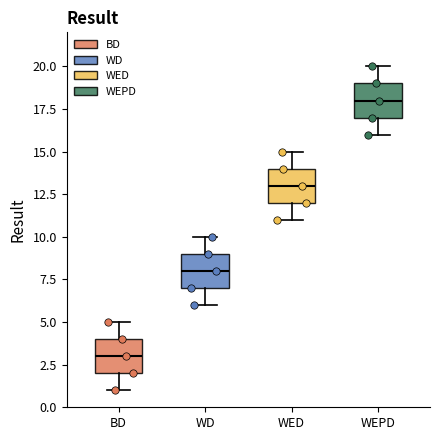

Reading left to right, transcribe this box plot: for each box, give where its median line is, the range the box spans, and where its two whiskers end, as read against the y-axis. The values are not printed on the chart, so give them approximately, as read against the axis.

BD: median 3, box 2 to 4, whiskers 1 to 5
WD: median 8, box 7 to 9, whiskers 6 to 10
WED: median 13, box 12 to 14, whiskers 11 to 15
WEPD: median 18, box 17 to 19, whiskers 16 to 20